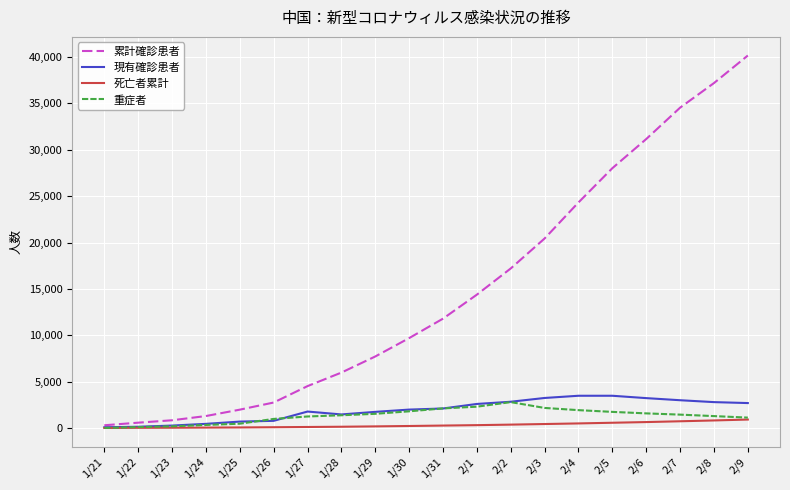

Where is 累計確診患者 nearest to the value 20231?

2/3